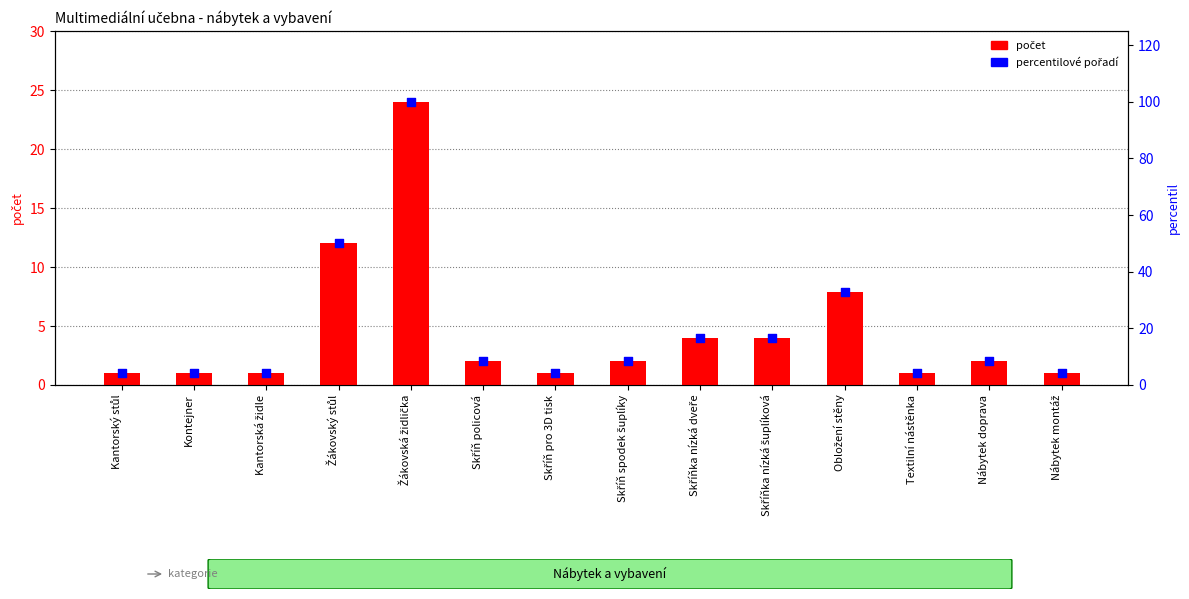

At which category is the sum across all series the highest?

Žákovská židlička